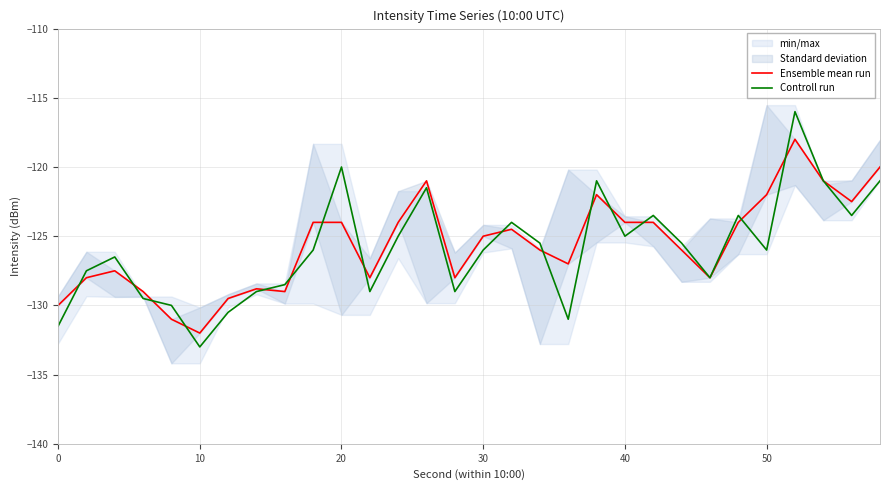

Is it true that Controll run equals -133.0 at 10?

True